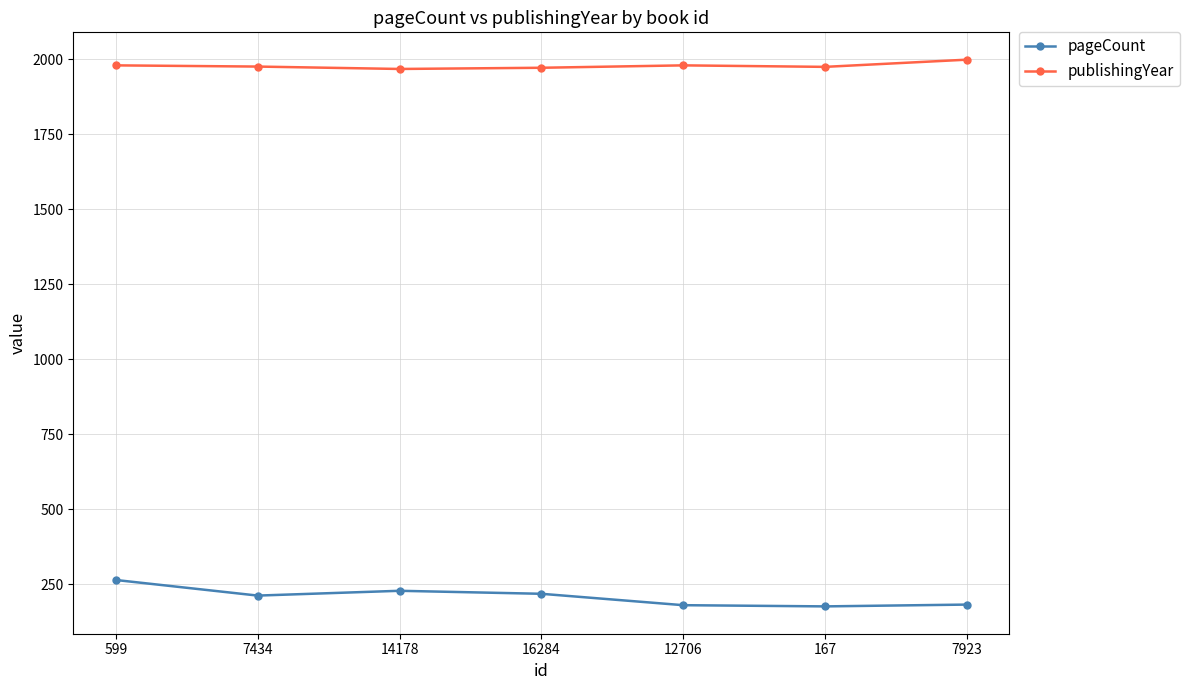

What is the average value of the pageCount series?

209